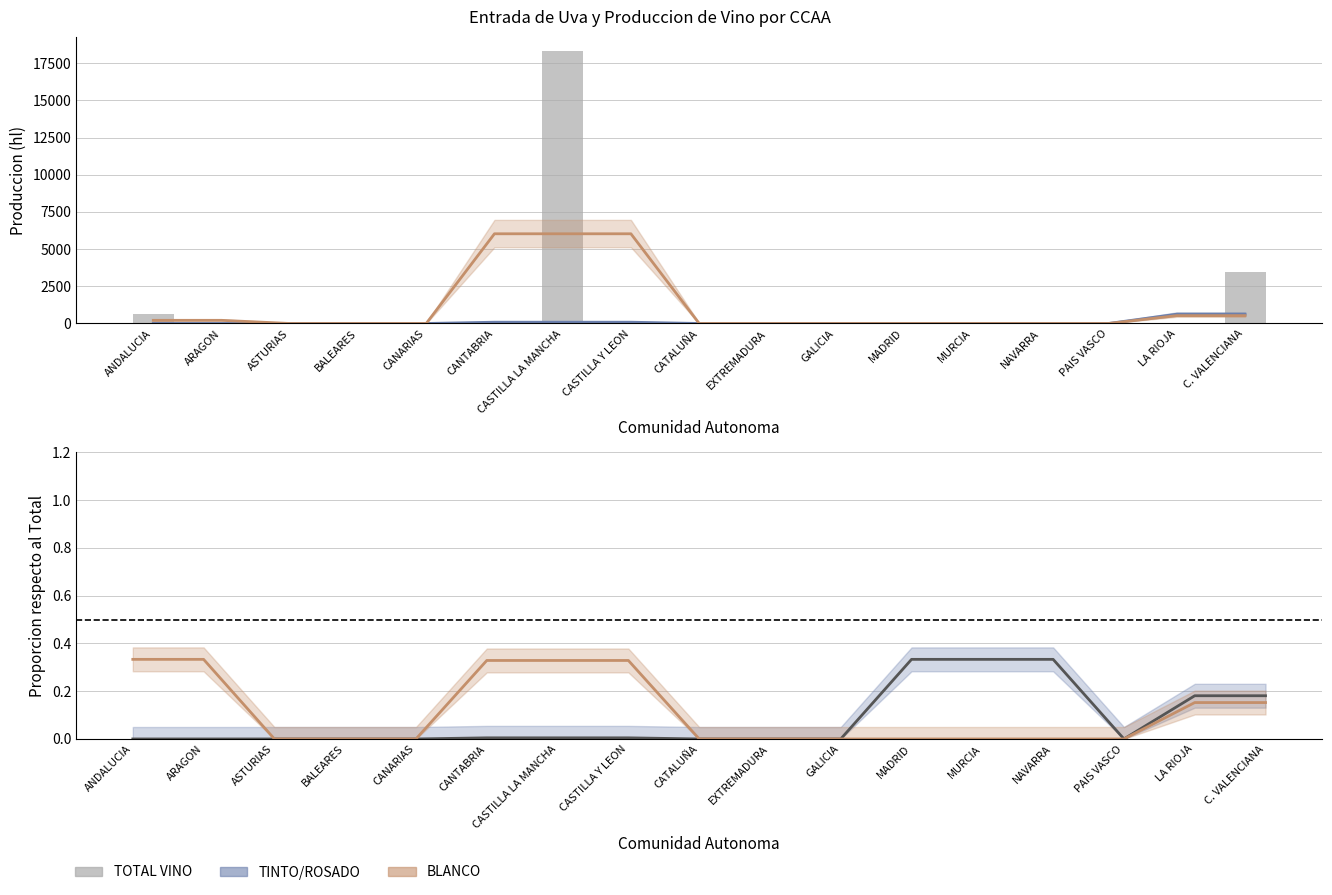

What position from the left is C. VALENCIANA?

17